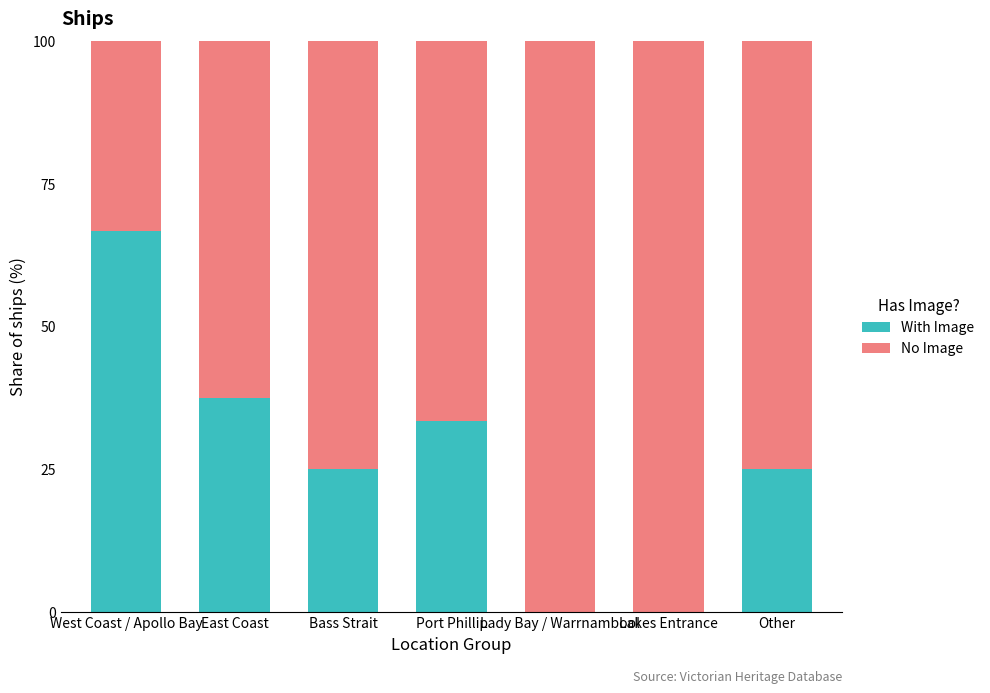

At which label is With Image closest to 33?

Port Phillip